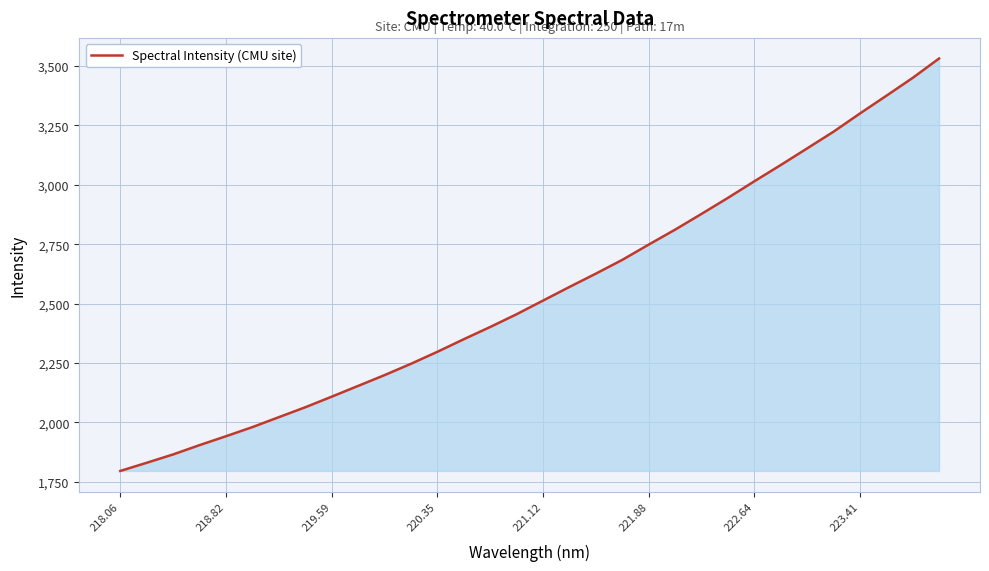

What is the smallest value displayed?

1795.4